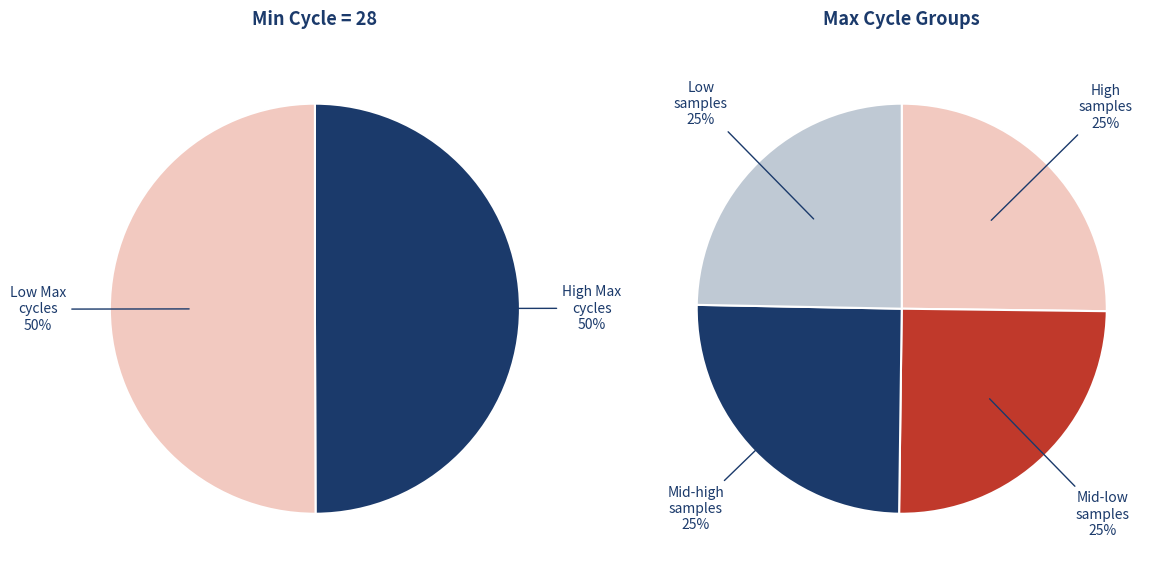

Is there a majority slice in this chart?

No